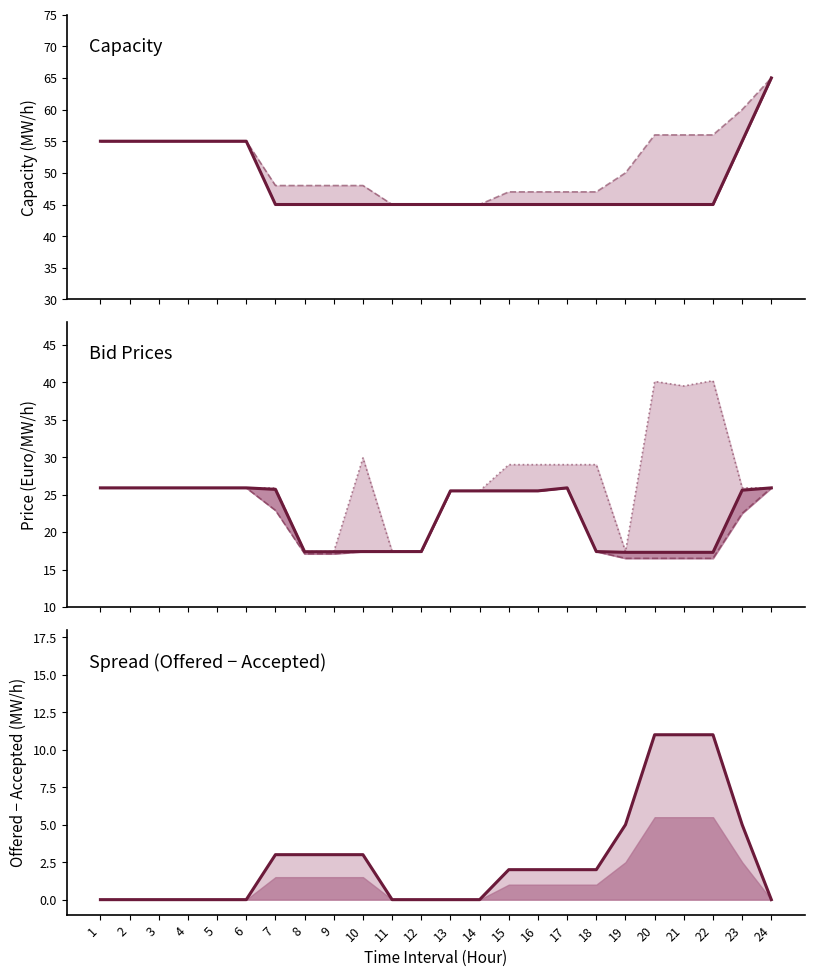

Between 21 and 16, which is larger?

21